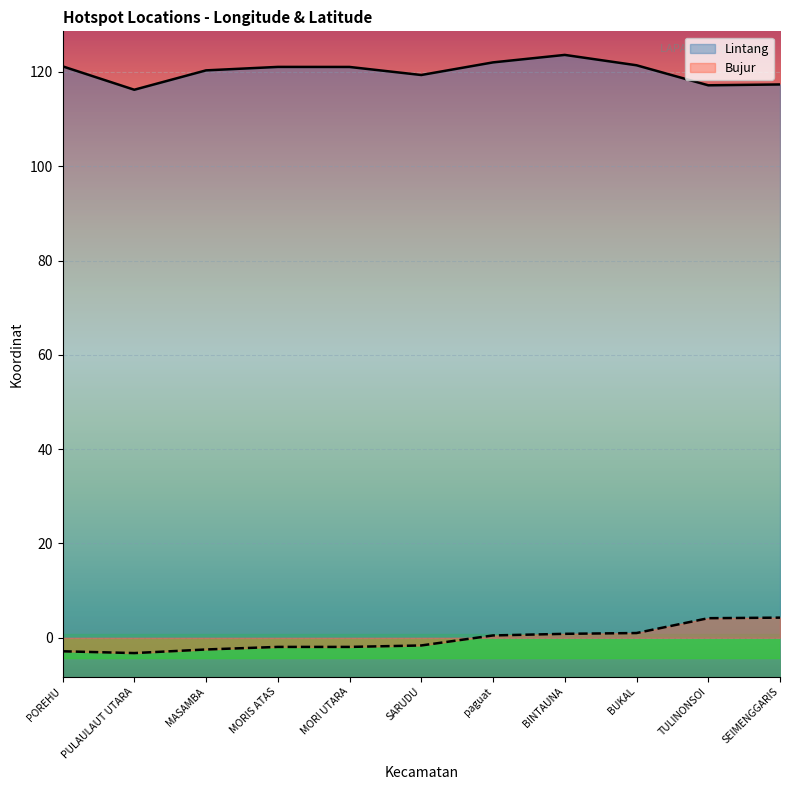

At which category does the chart reach its minimum across all series?

PULAULAUT UTARA